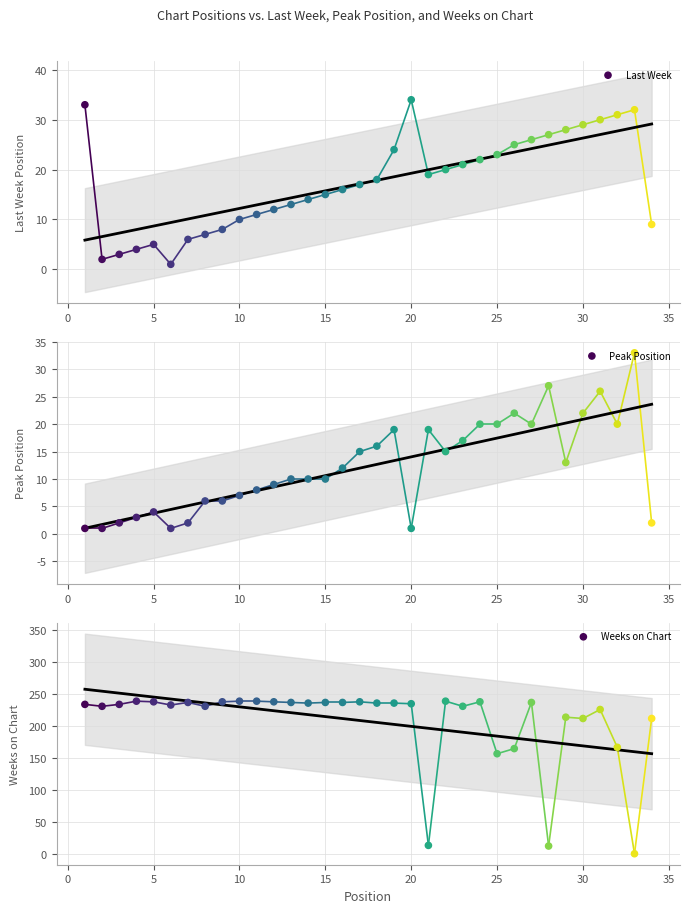

Which series contains the highest Y value?

Weeks on Chart